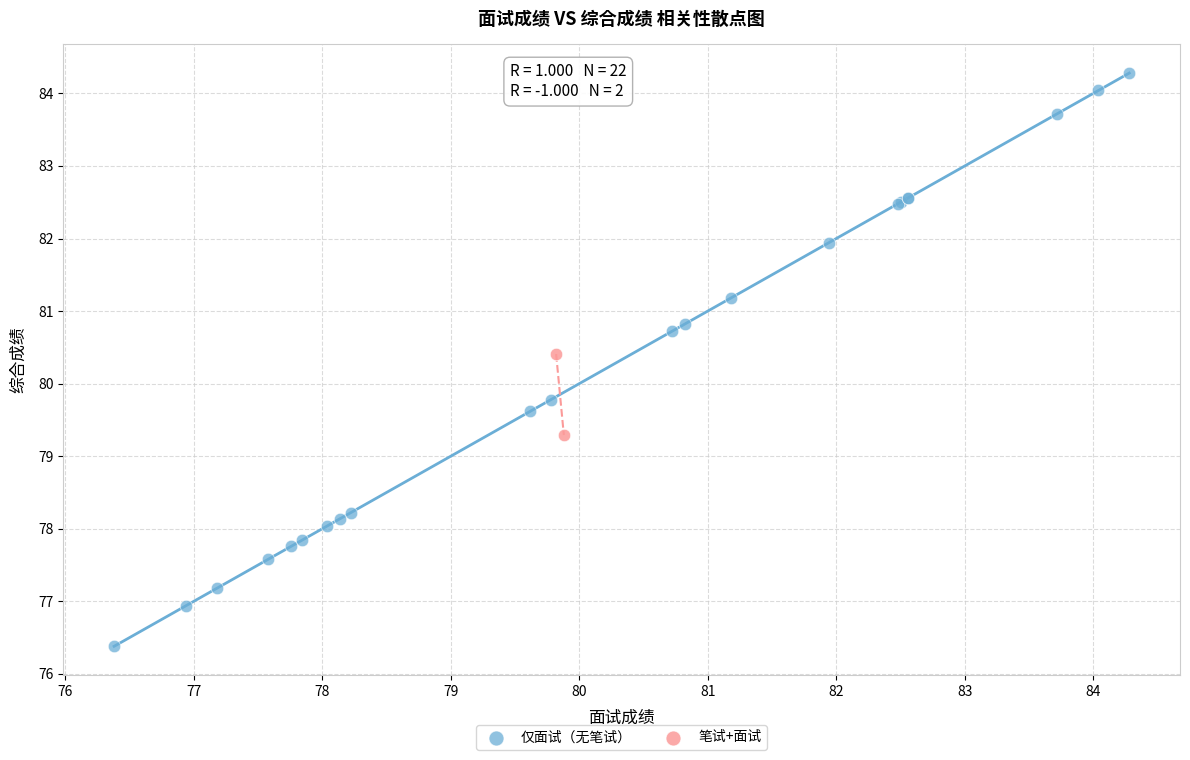

Which series reaches the maximum Y coordinate?

仅面试（无笔试）